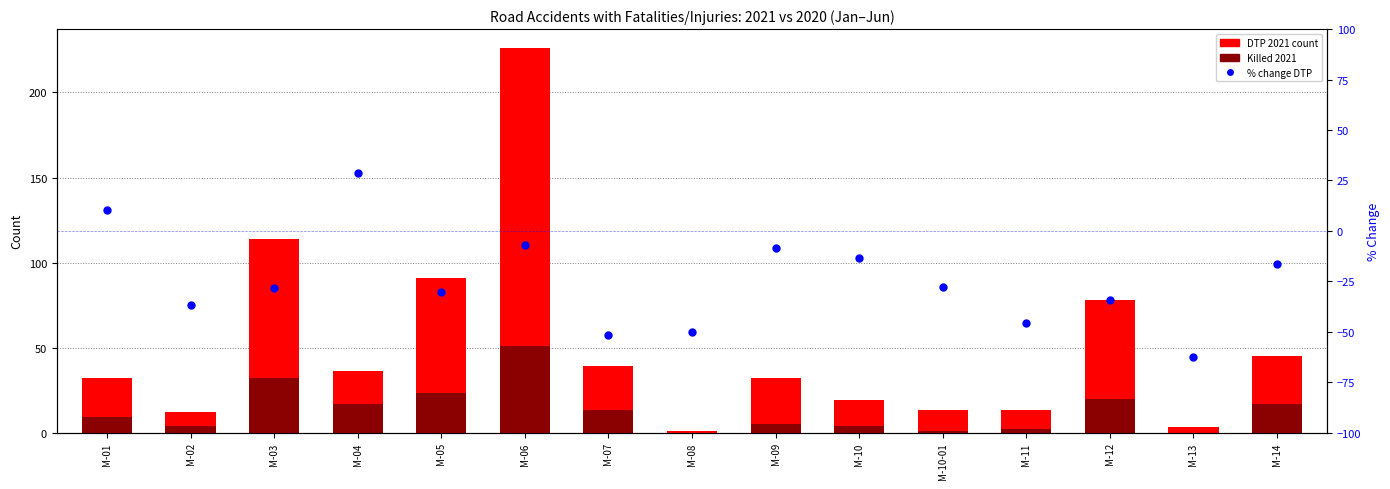

Which series reaches the minimum Y coordinate?

% change DTP